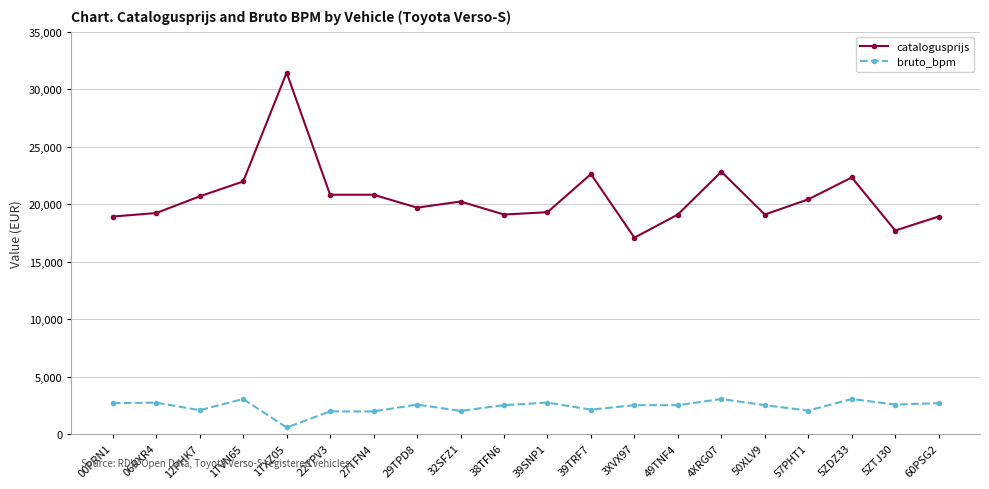

What is the sum of the catalogusprijs values at 5ZTJ30 and 5ZDZ33?

40024